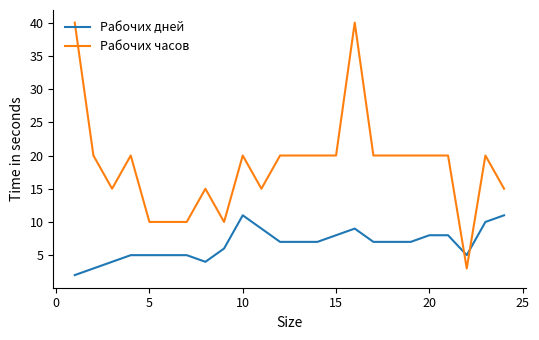

How many values in the Рабочих часов series are below 20?

9